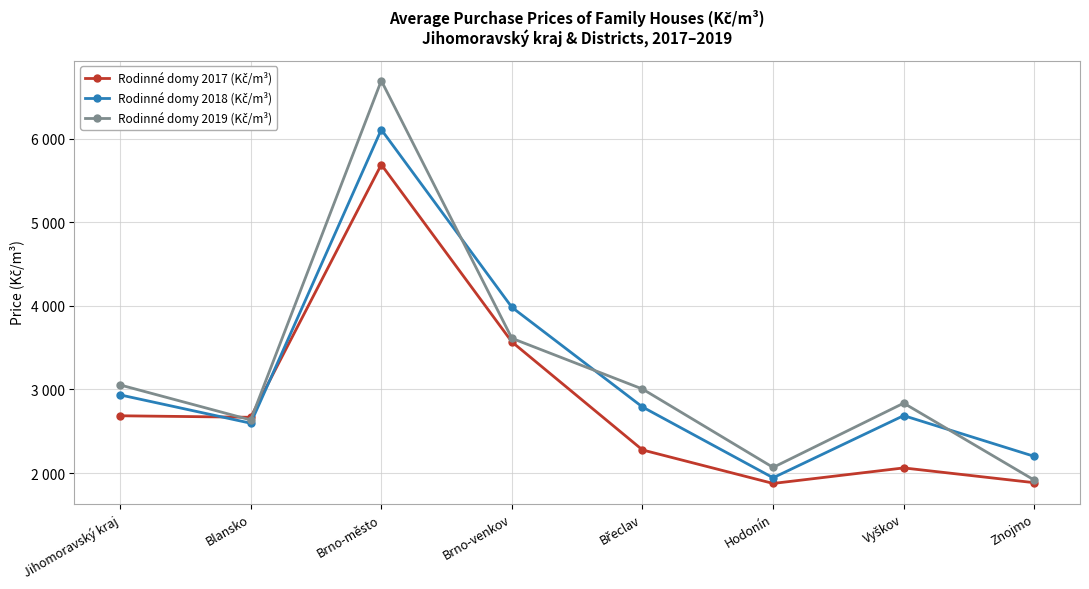

The Rodinné domy 2018 (Kč/m³) series shows 4545 at Vyškov. True or false?

False